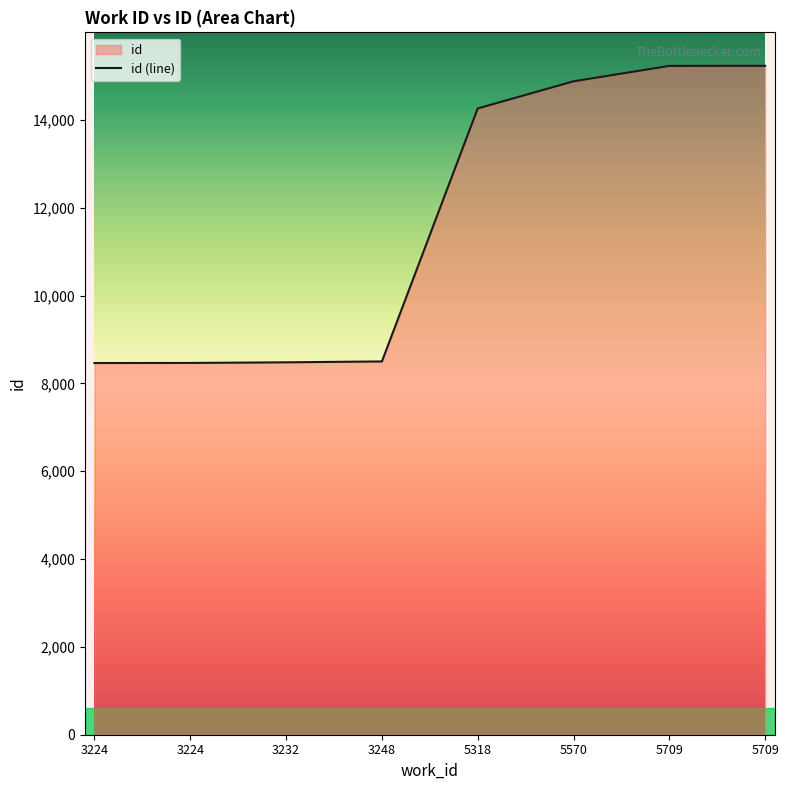

Rank the categories by value from highest to lowest.

5709, 5709, 5570, 5318, 3248, 3232, 3224, 3224